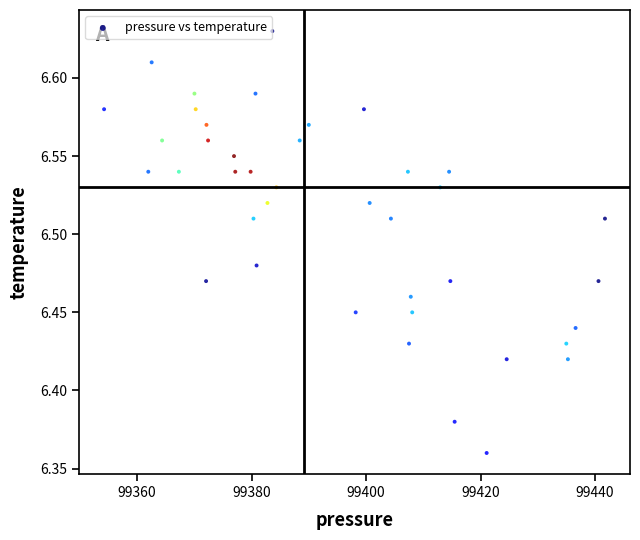

What is the range of X values (max minus min)?

87.5